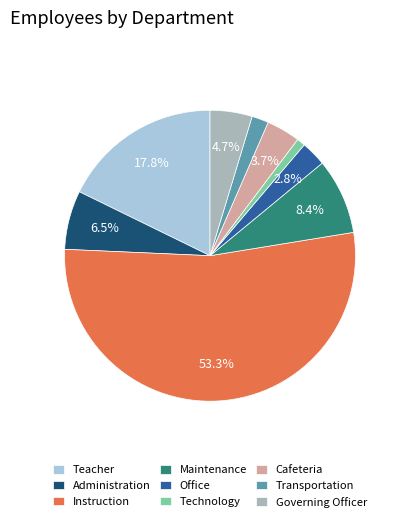

What is the majority slice?

Instruction